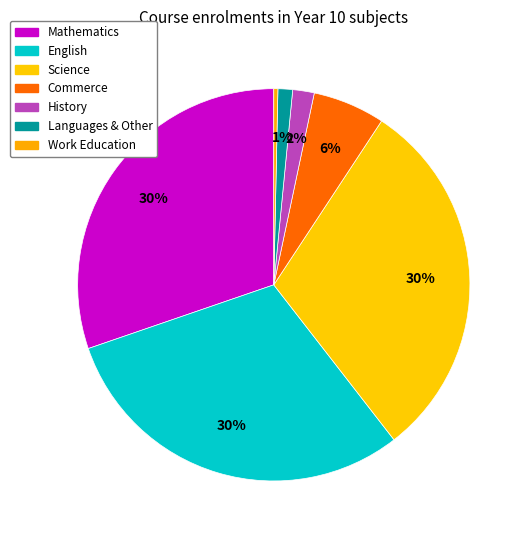

Count the number of slices in the pie.

7